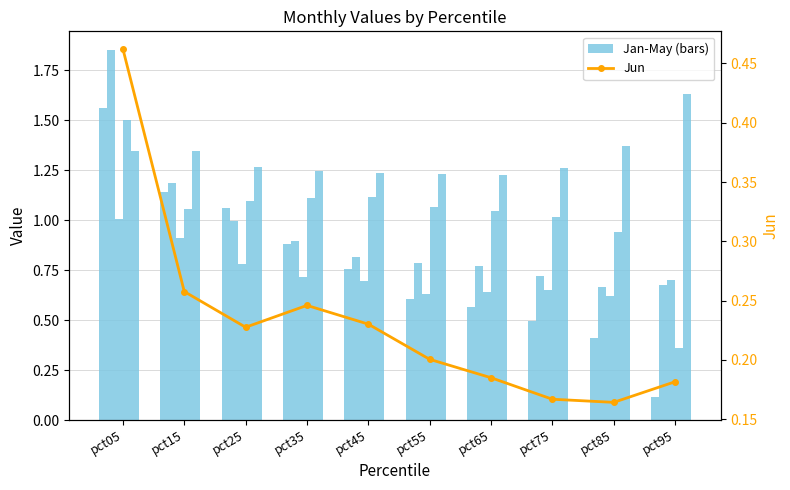

Count the Jun values in the range 0 to 1.

10